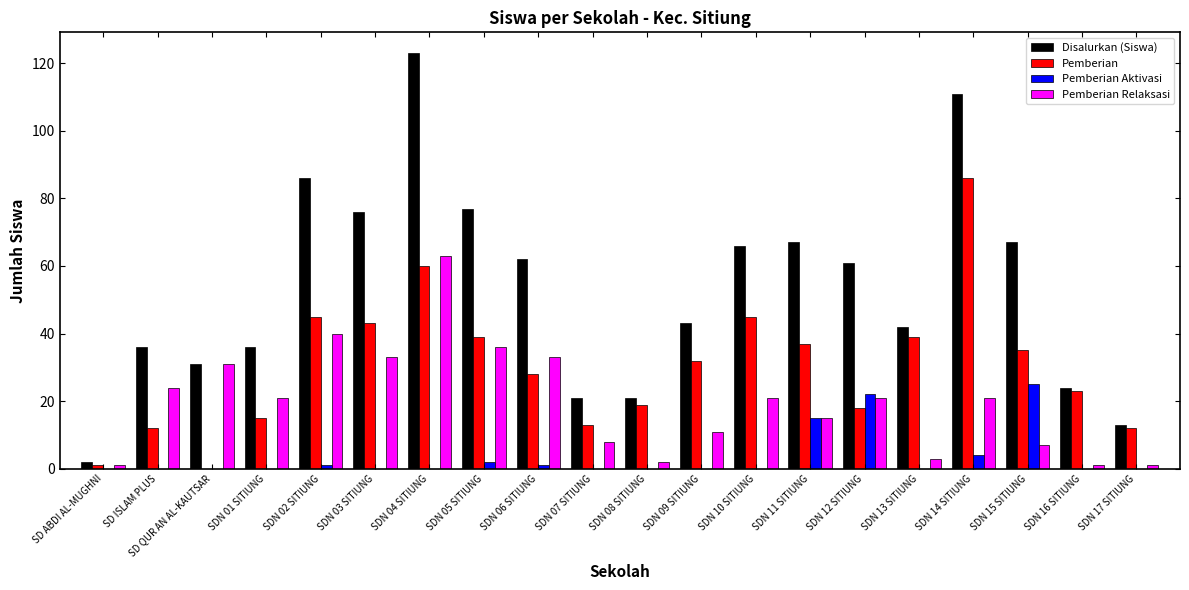

Which series changed the most between SDN 09 SITIUNG and SDN 10 SITIUNG?

Disalurkan (Siswa)